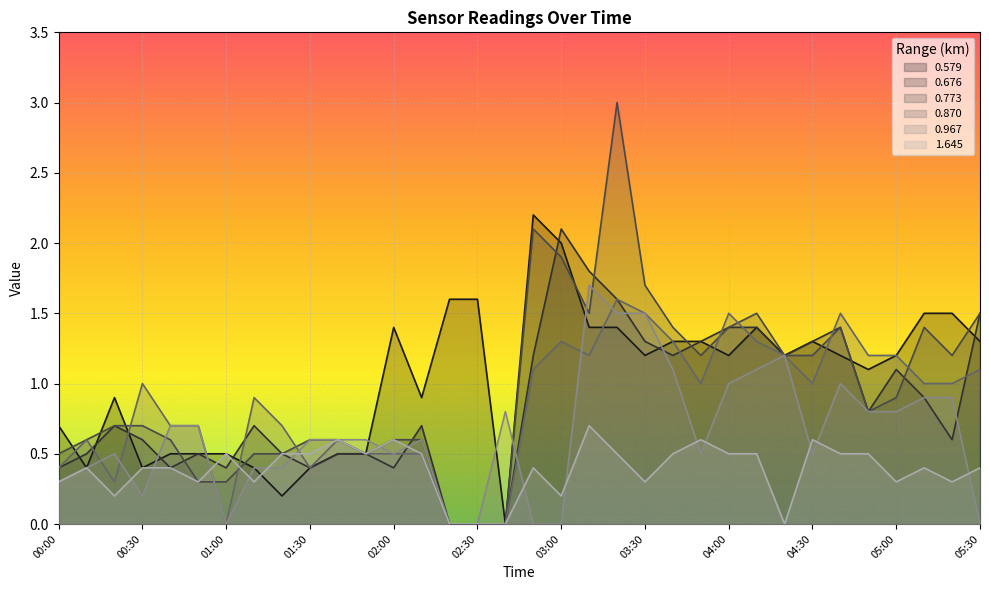

Where is the first local minimum for 0.967?

00:30